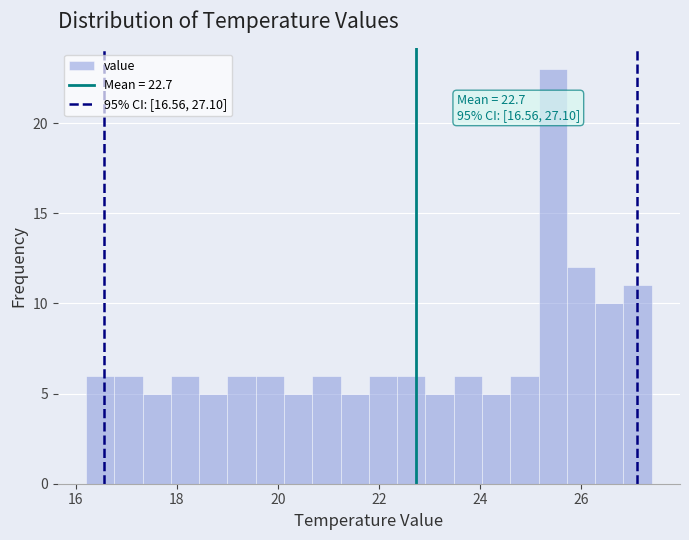

Read against the x-axis, roughly where is the centre of the tallest bar?

25.4